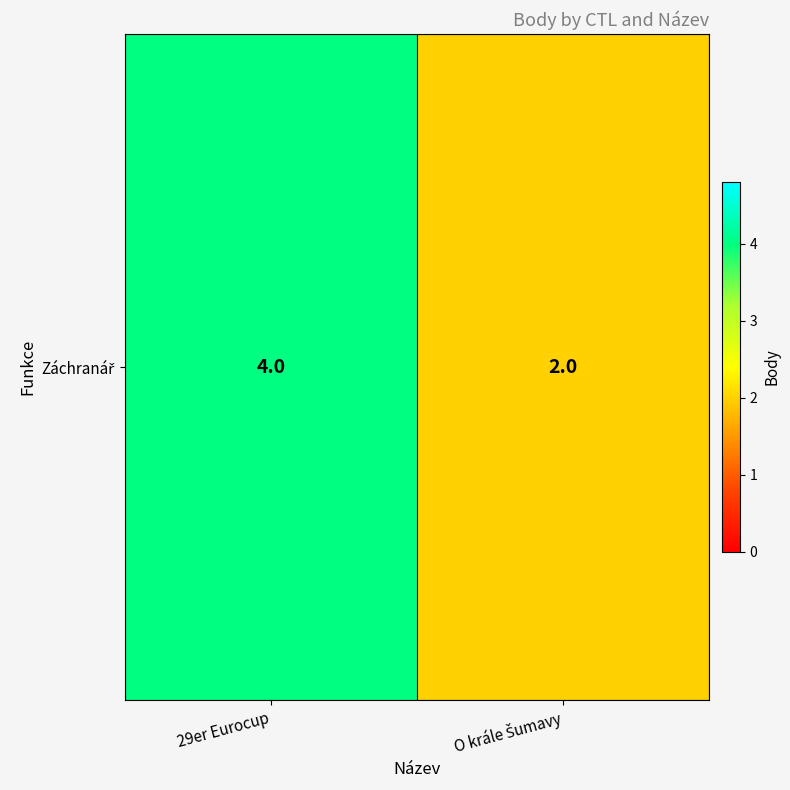

What is the greatest value displayed?

4